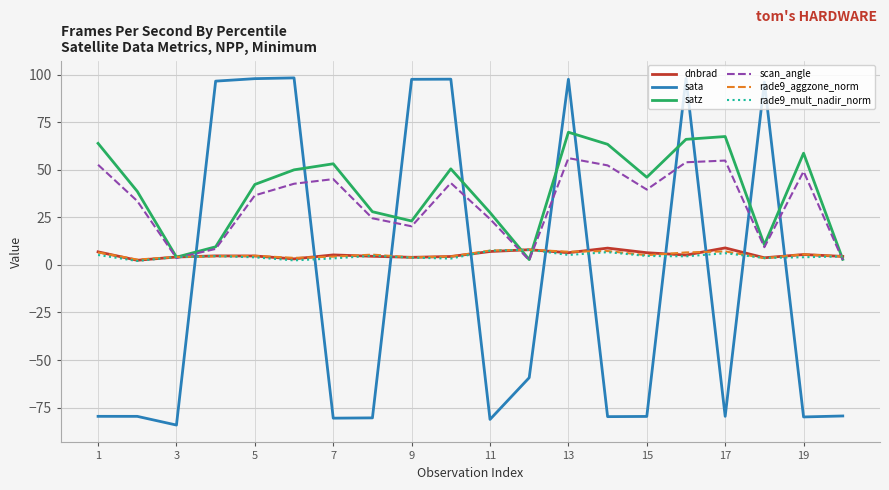

What is the maximum value for sata?

98.3